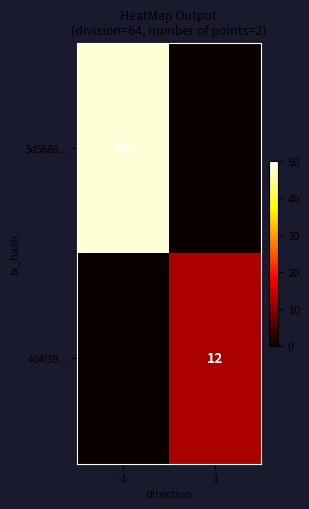

The value of 4d4f39... at 1 is 3. True or false?

False